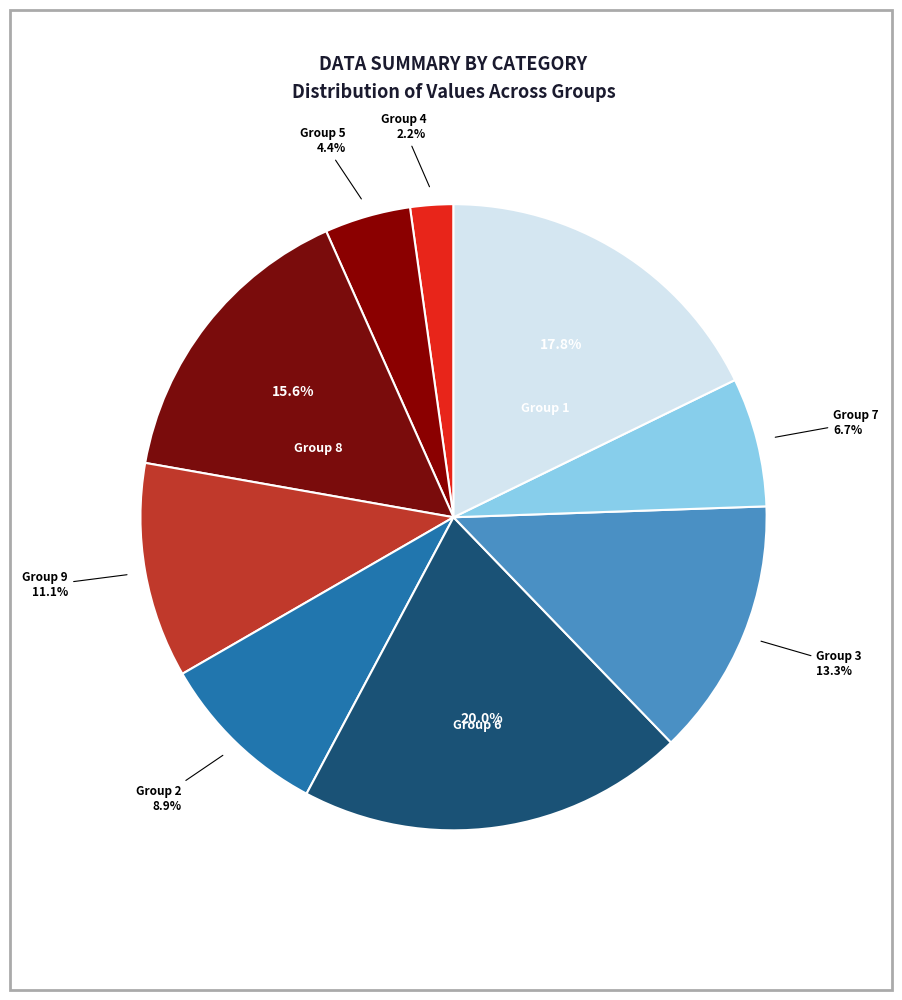

What is the smallest slice in the pie chart?

4